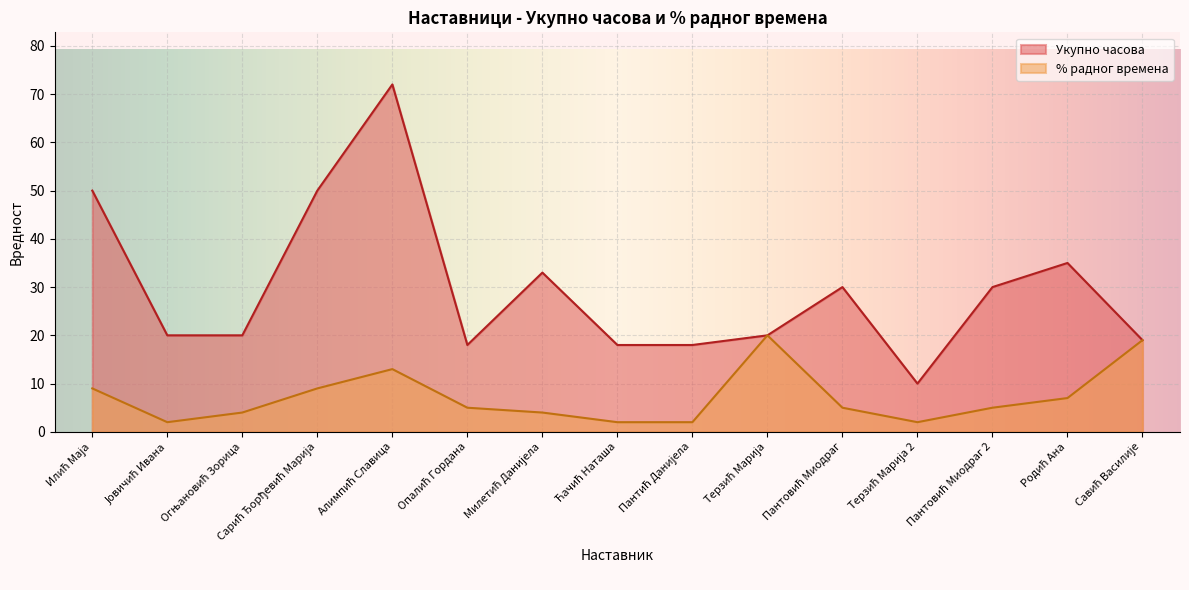

At which category does Укупно часова reach its first local valley?

Опалић Гордана